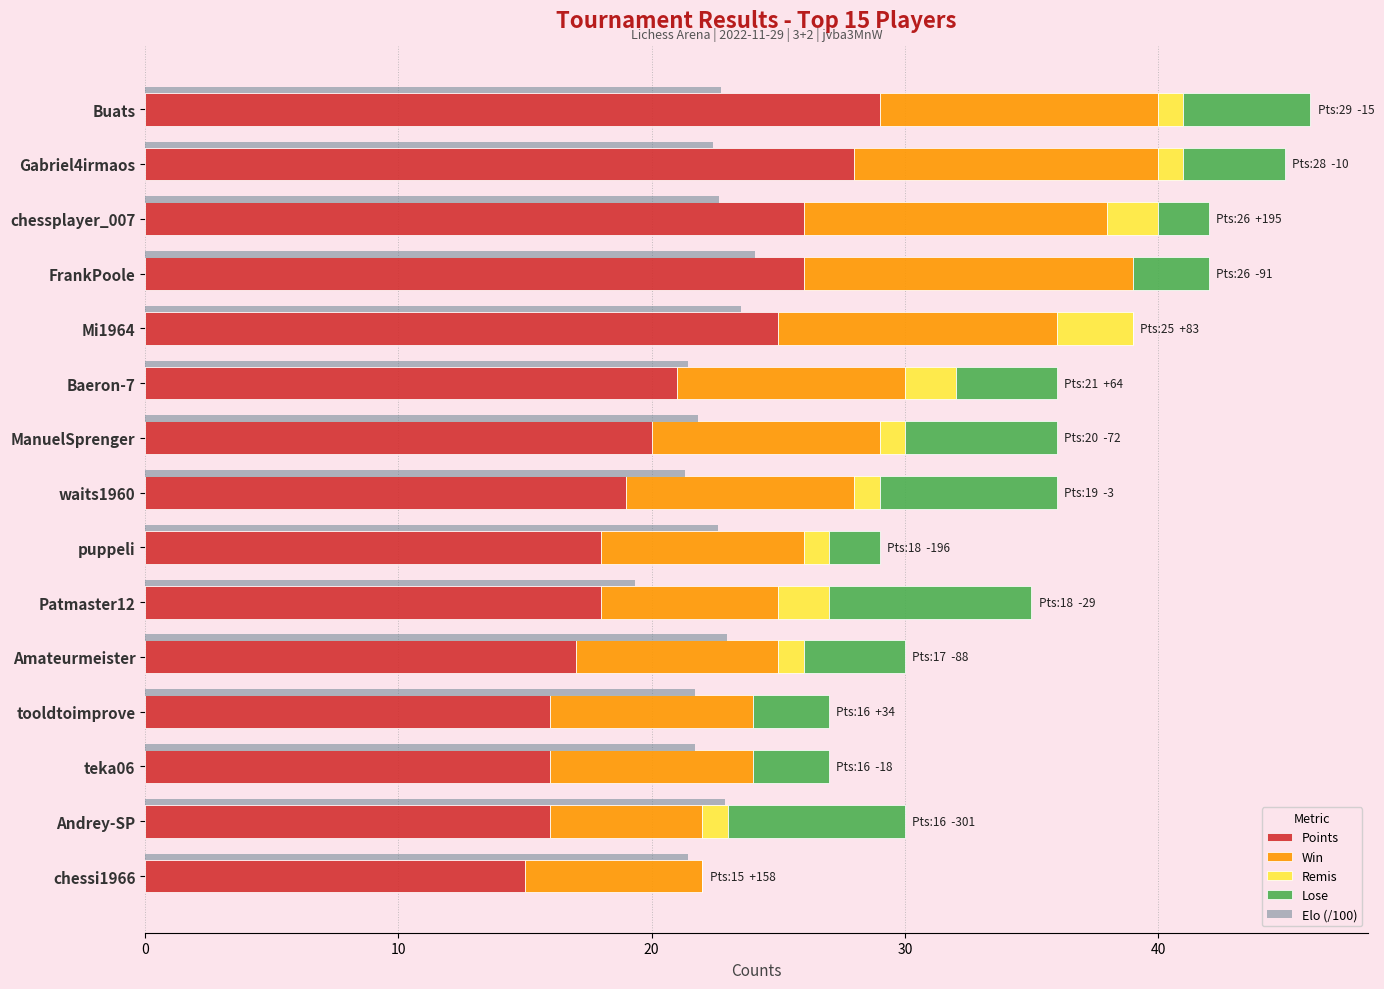

Which series has the largest range (max minus min)?

Points